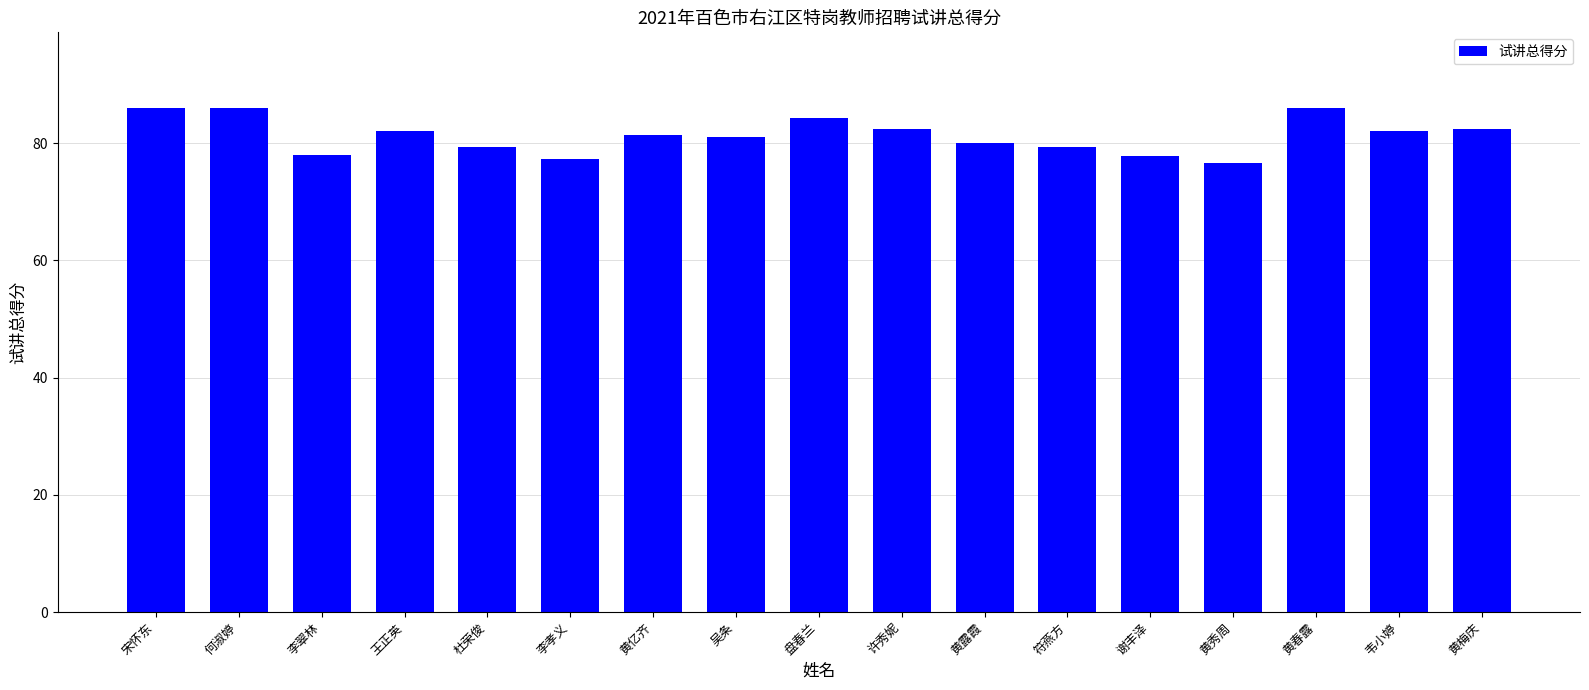

How many bars are there in total?

17